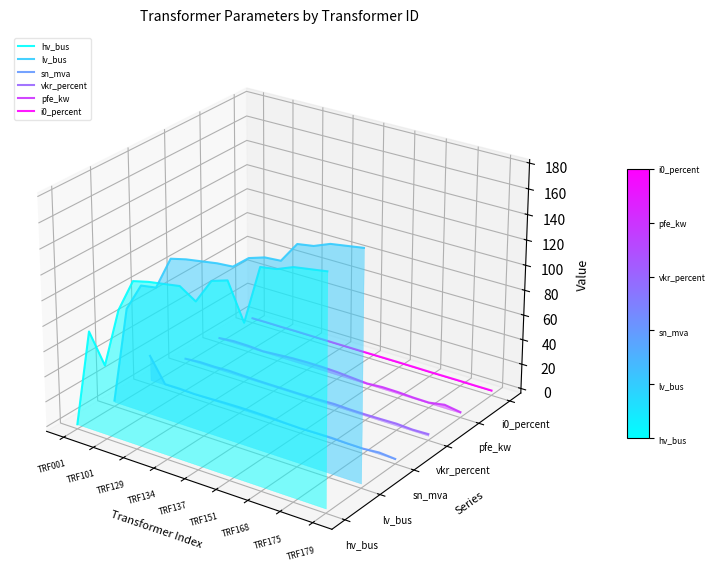

The i0_percent series shows -0.0 at TRF137. True or false?

False